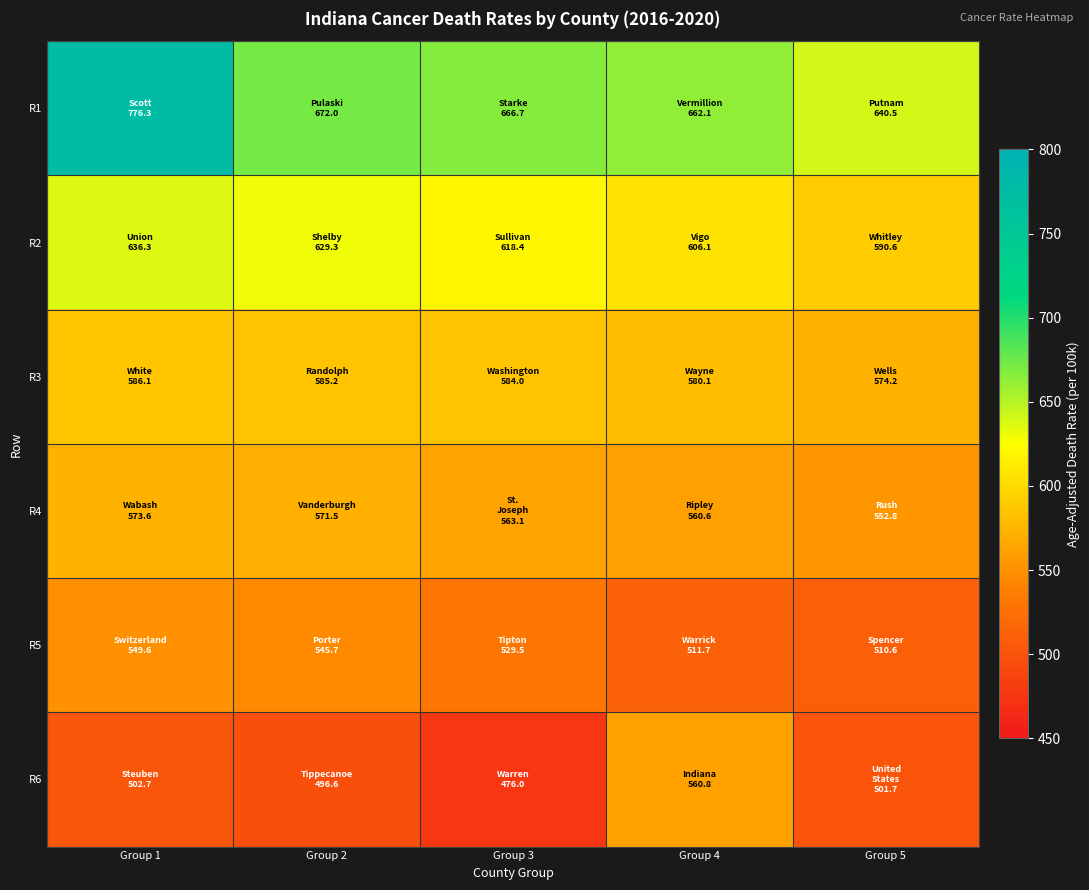

Between Group 3 and Group 2, which is larger?

Group 2